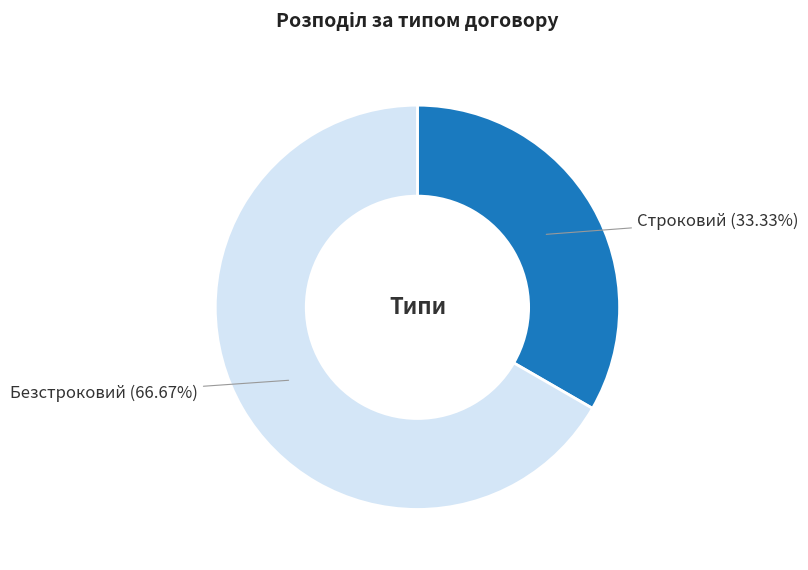

Which category accounts for the majority?

Безстроковий